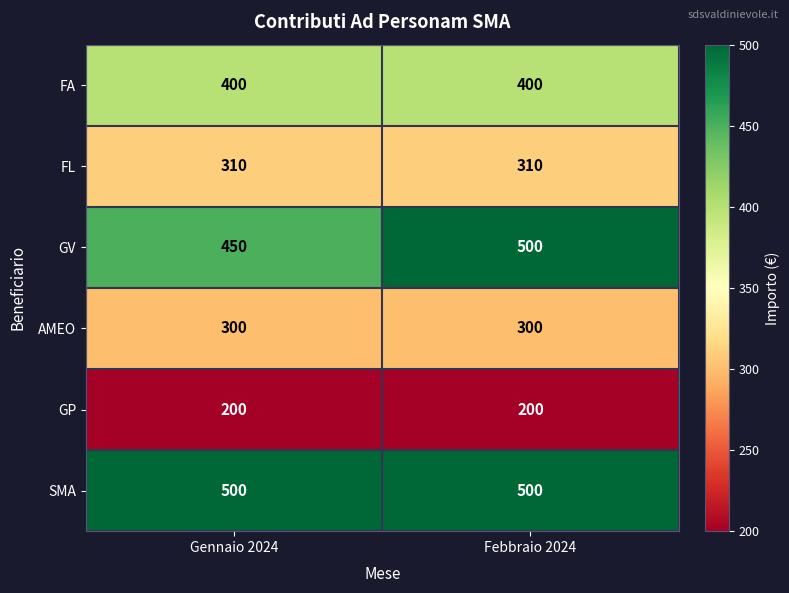

Rank the categories by GV value from highest to lowest.

Febbraio 2024, Gennaio 2024